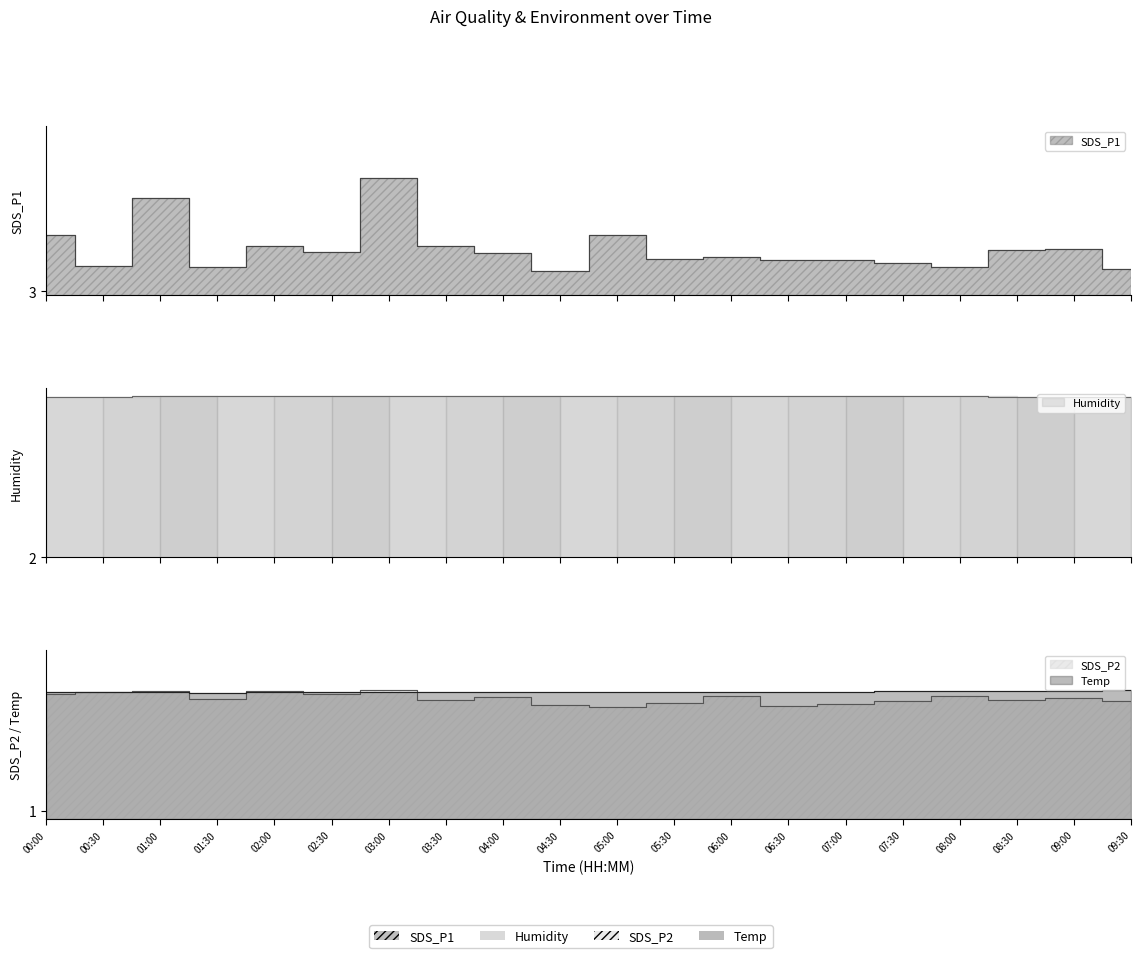

Which category has the lowest value across all series?

05:00